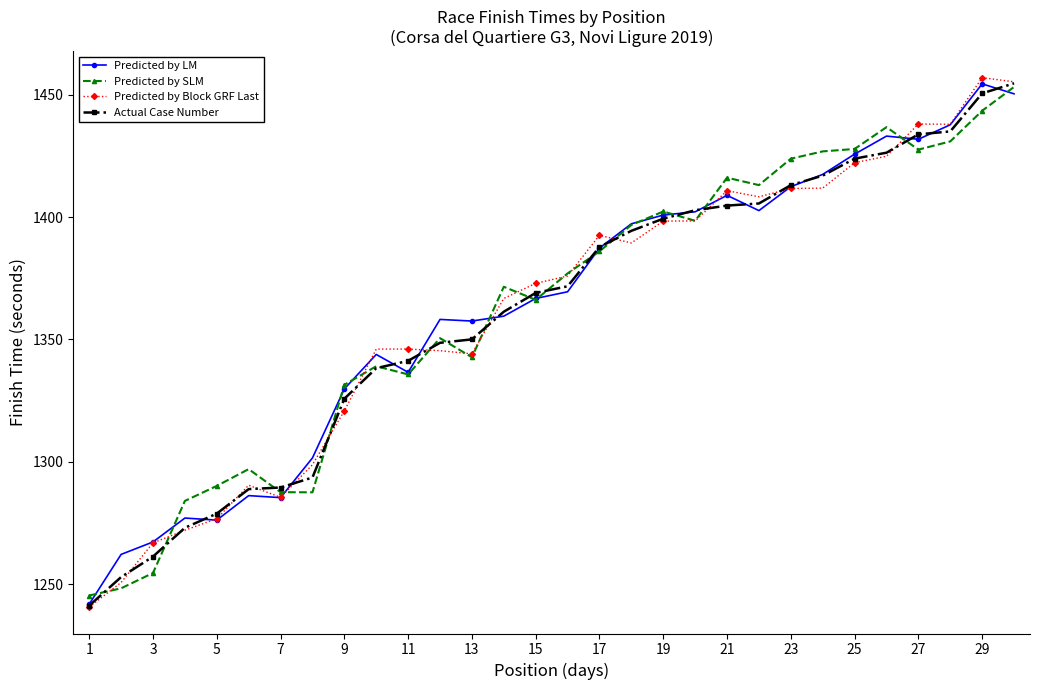

What is the value of the Predicted by Block GRF Last point at the 20th from the left?

1398.4